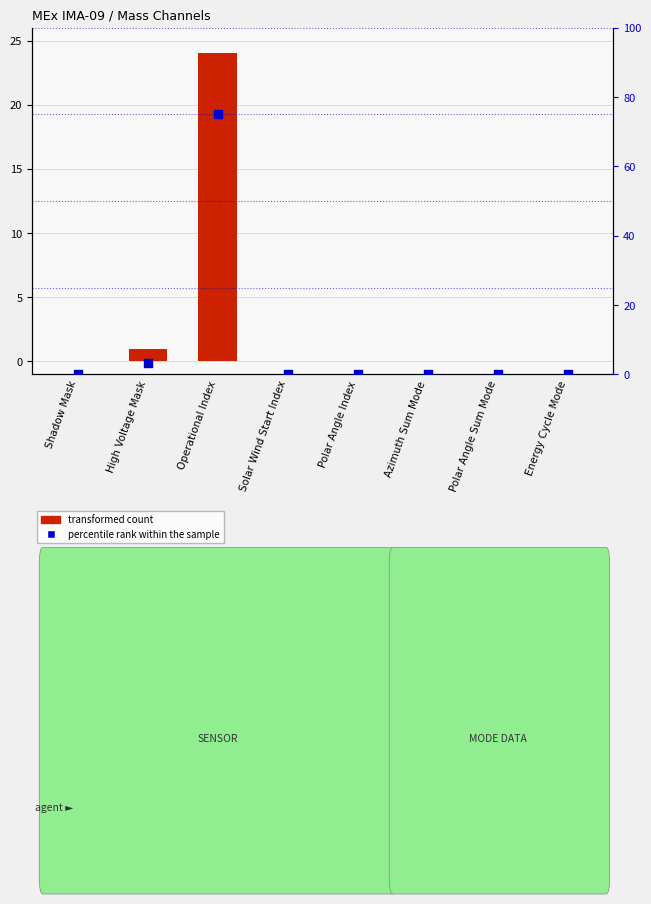

Which series contains the highest Y value?

percentile rank within the sample